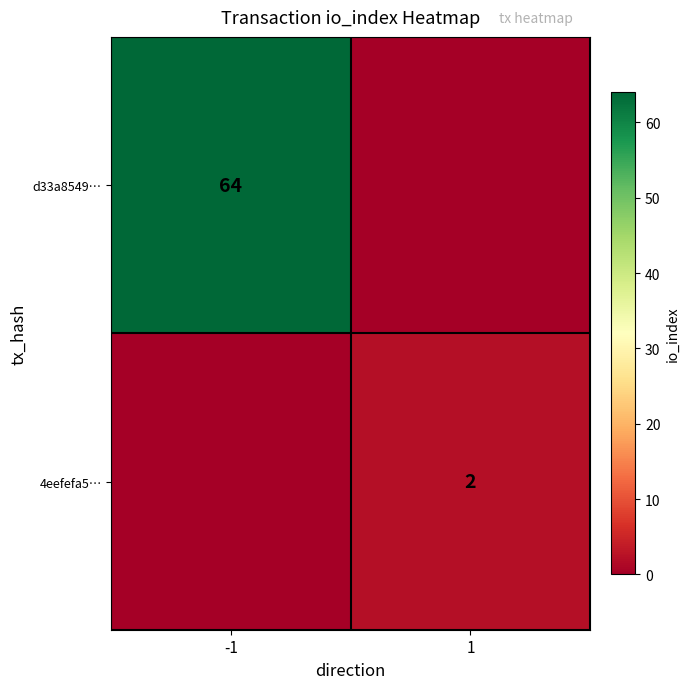

Is it true that d33a8549… equals 94 at -1?

False